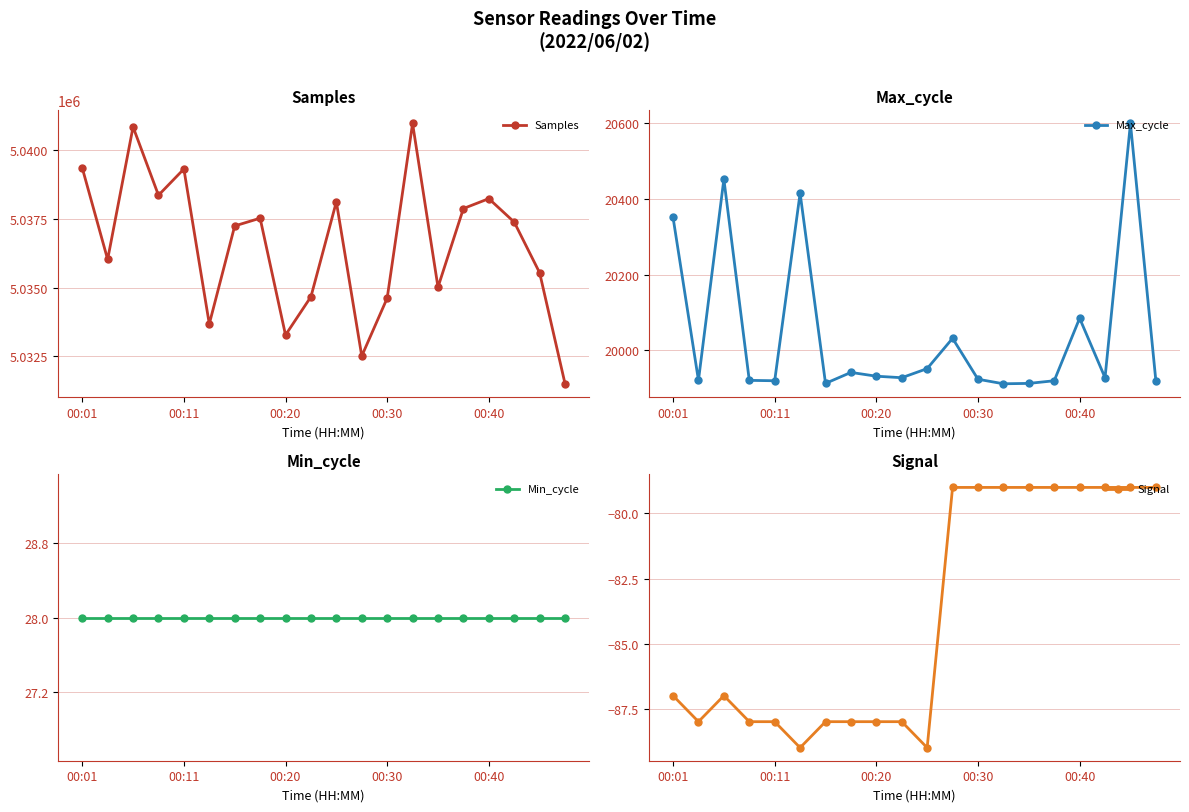

What are all the series names shown in the legend?

Samples, Max_cycle, Min_cycle, Signal